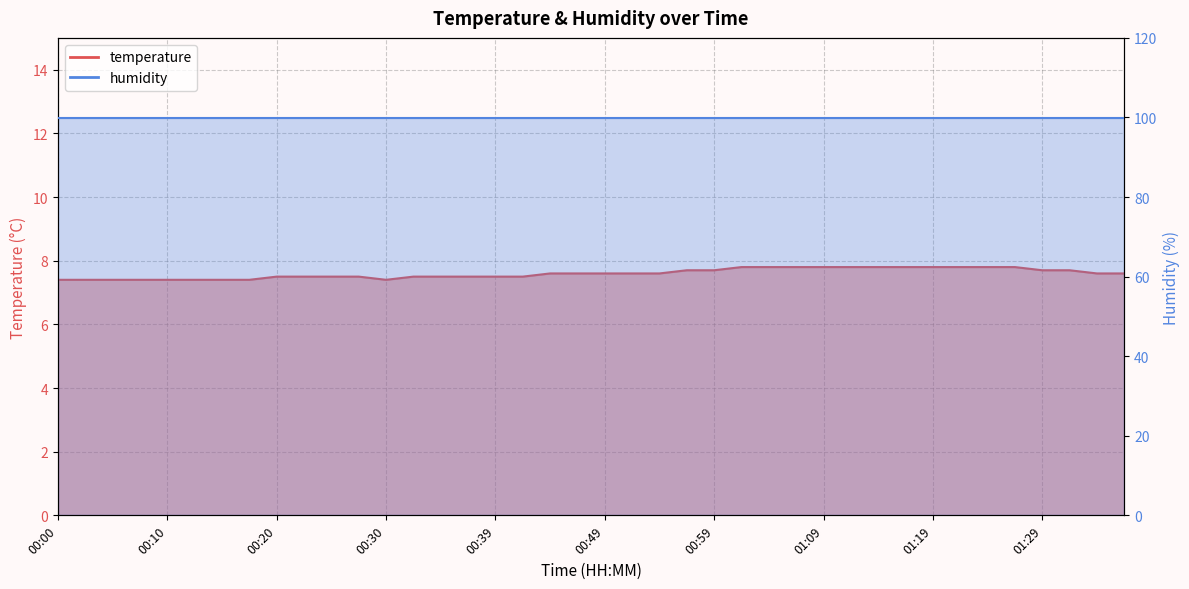

At which category does the data reach its first local valley?

00:30